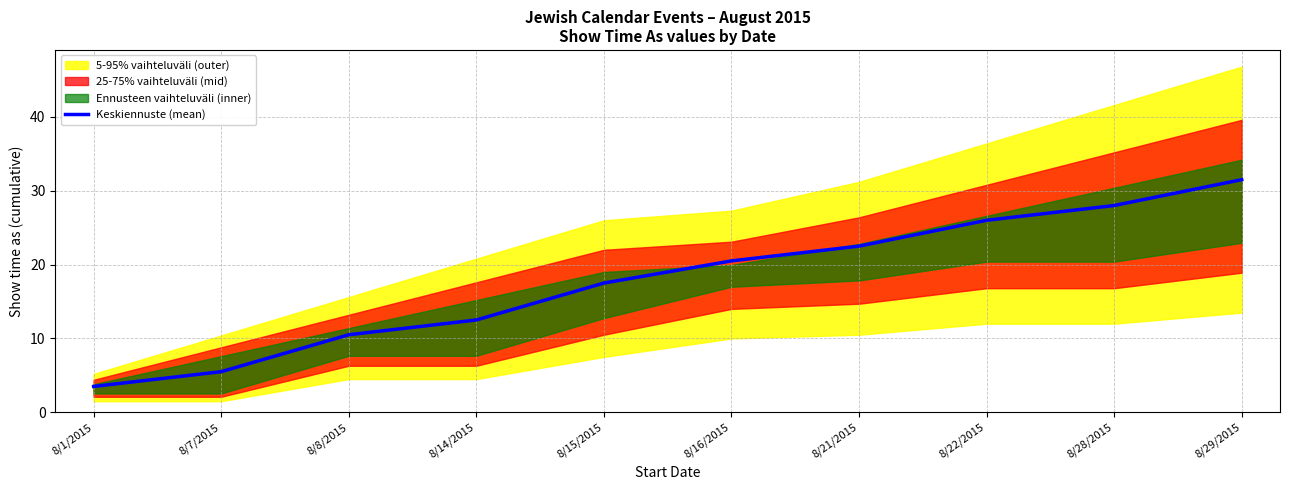

Reading left to right, what are all the values shown in this chart?

8/1/2015=3.5	8/7/2015=5.5	8/8/2015=10.5	8/14/2015=12.5	8/15/2015=17.5	8/16/2015=20.5	8/21/2015=22.5	8/22/2015=26.0	8/28/2015=28.0	8/29/2015=31.5